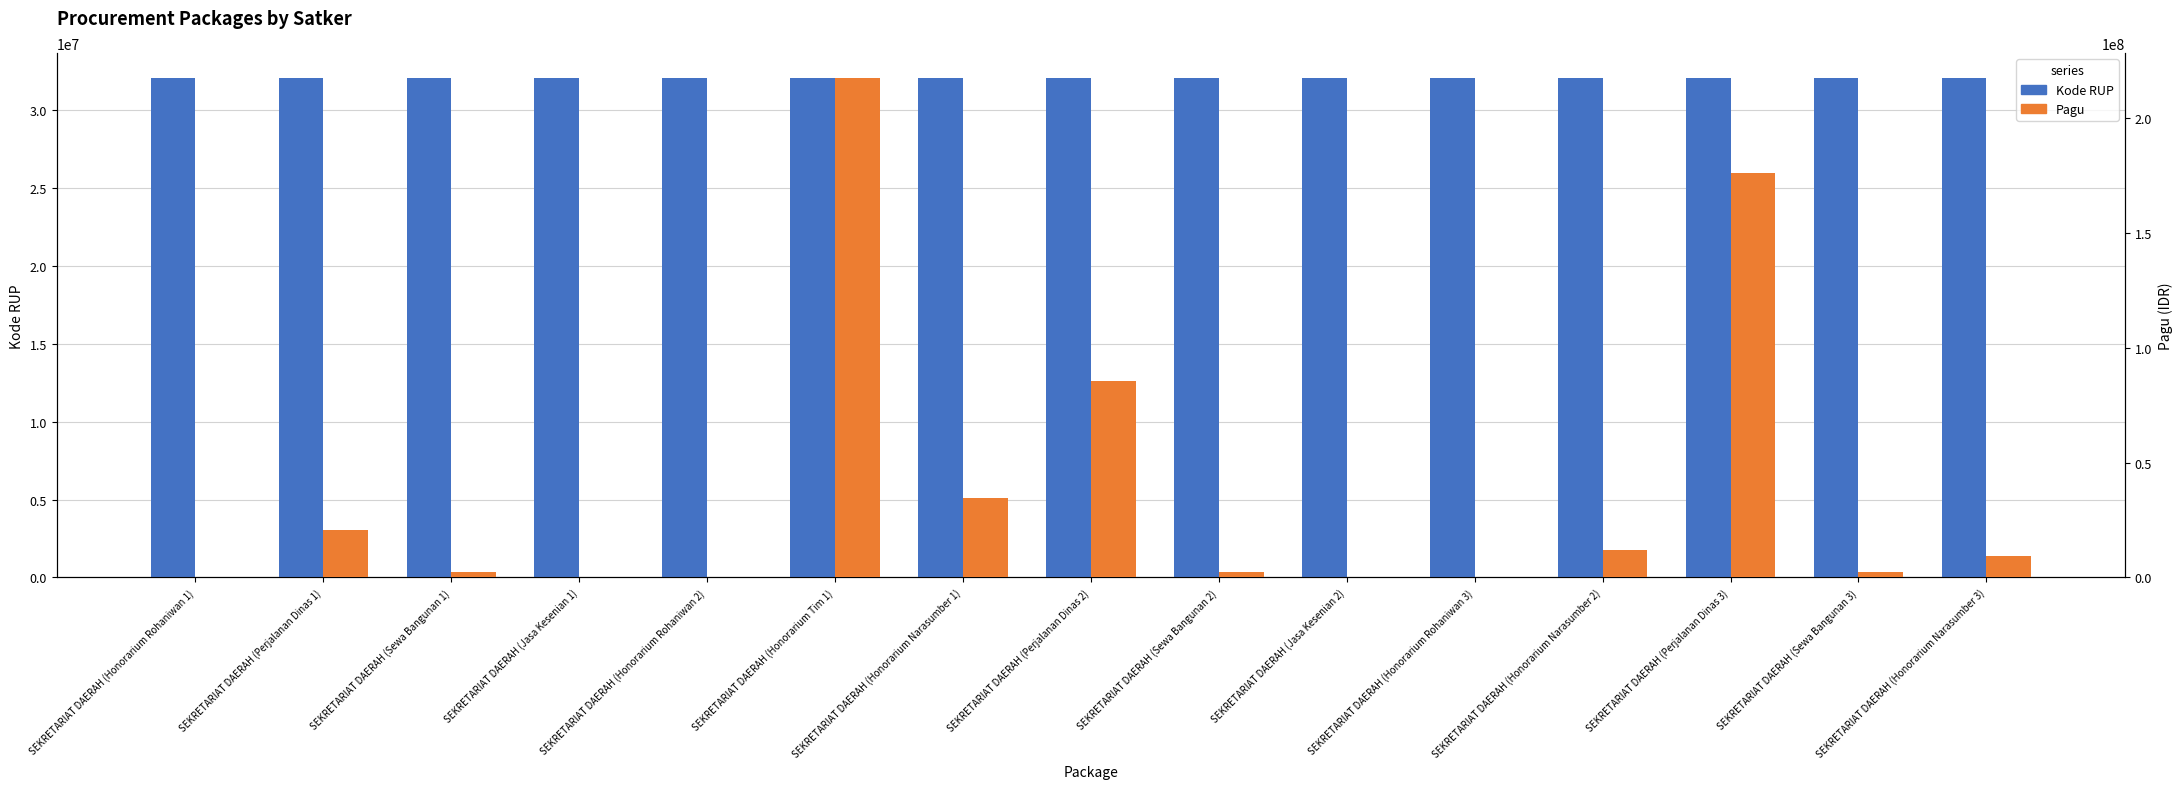

Count the number of categories in the chart.

15